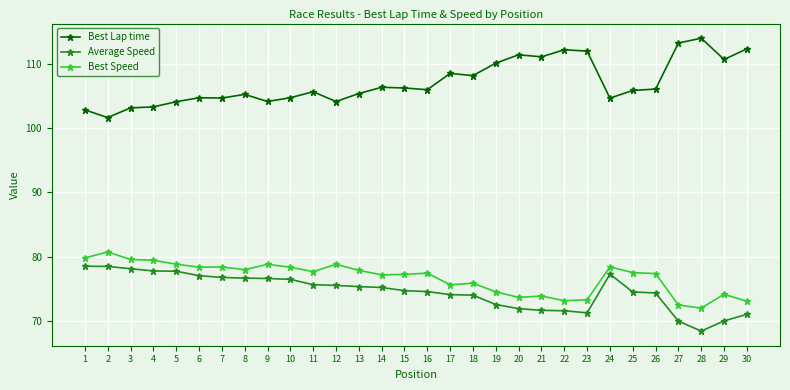

What is the value of the Average Speed point at the 29th from the left?

70.0